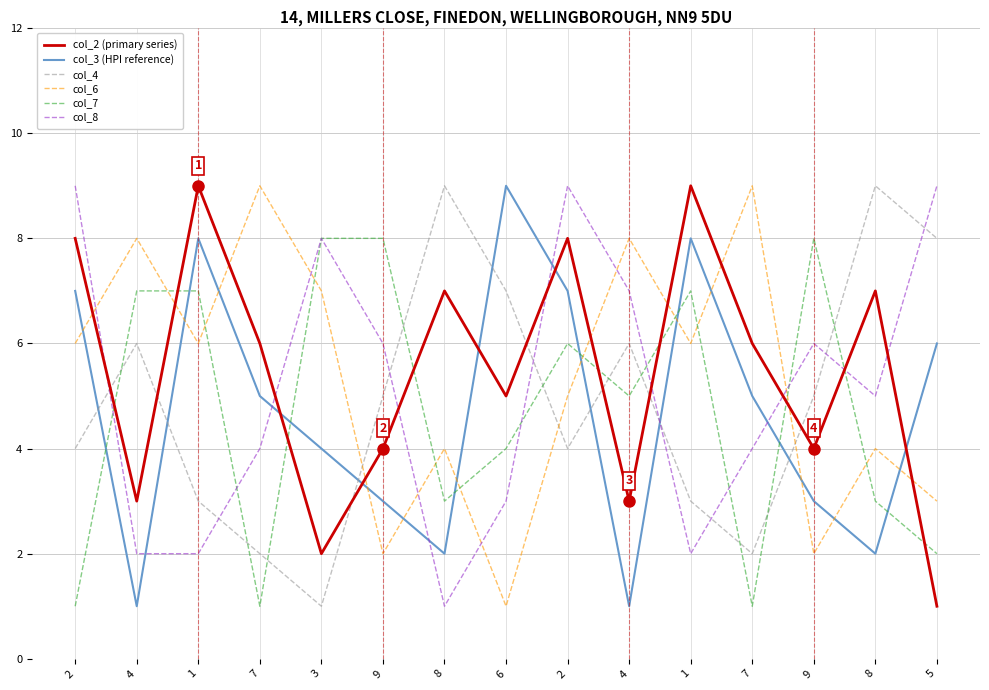

Which has a higher value, 1 or 8?

1